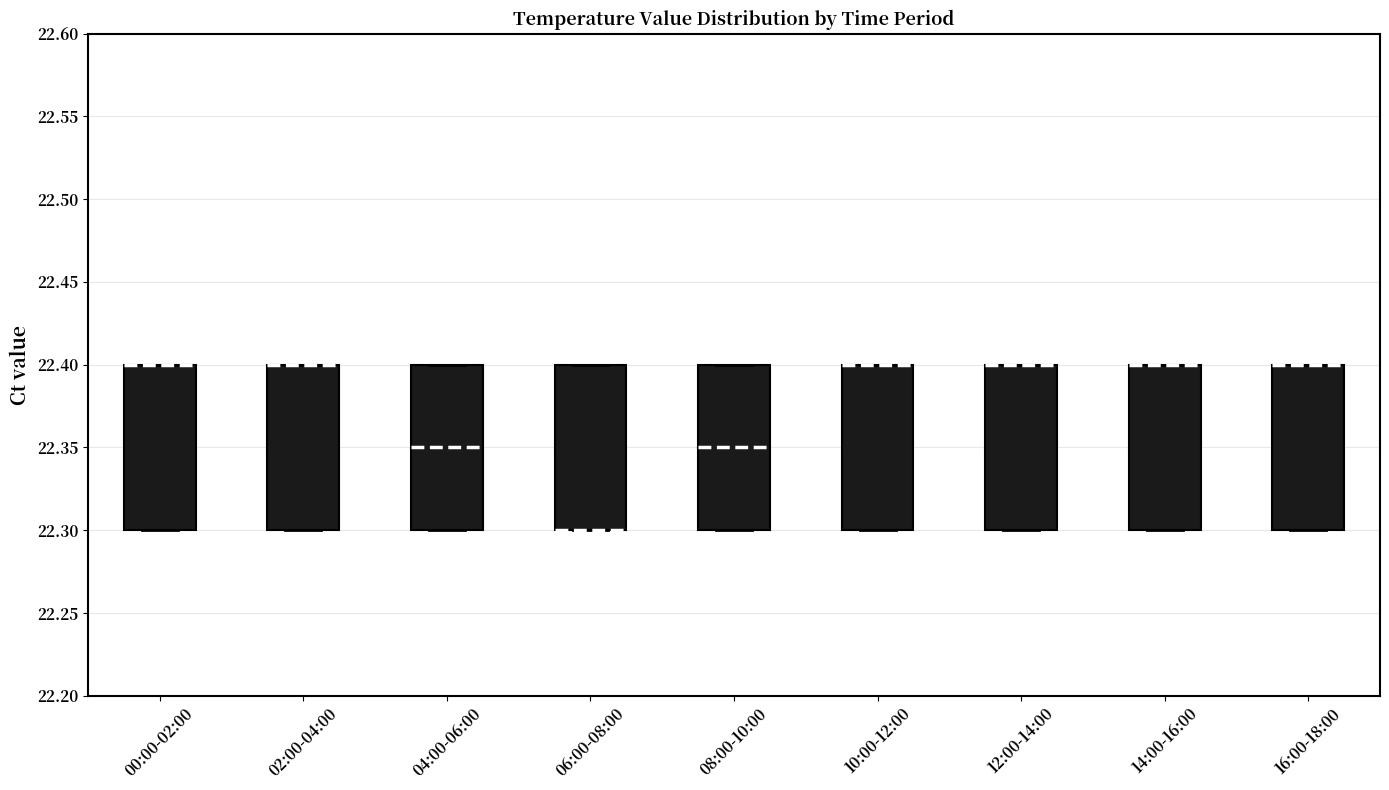

Reading left to right, read every box against the y-axis: the position of its median line, the range the box covers, and the ends of its whiskers. The values are not printed on the chart, so give them approximately, as read against the axis.

00:00-02:00: median 22.40 (drawn on the box's upper edge), box 22.30 to 22.40, whiskers 22.30 to 22.40
02:00-04:00: median 22.40 (drawn on the box's upper edge), box 22.30 to 22.40, whiskers 22.30 to 22.40
04:00-06:00: median 22.35, box 22.30 to 22.40, whiskers 22.30 to 22.40
06:00-08:00: median 22.30 (drawn on the box's lower edge), box 22.30 to 22.40, whiskers 22.30 to 22.40
08:00-10:00: median 22.35, box 22.30 to 22.40, whiskers 22.30 to 22.40
10:00-12:00: median 22.40 (drawn on the box's upper edge), box 22.30 to 22.40, whiskers 22.30 to 22.40
12:00-14:00: median 22.40 (drawn on the box's upper edge), box 22.30 to 22.40, whiskers 22.30 to 22.40
14:00-16:00: median 22.40 (drawn on the box's upper edge), box 22.30 to 22.40, whiskers 22.30 to 22.40
16:00-18:00: median 22.40 (drawn on the box's upper edge), box 22.30 to 22.40, whiskers 22.30 to 22.40